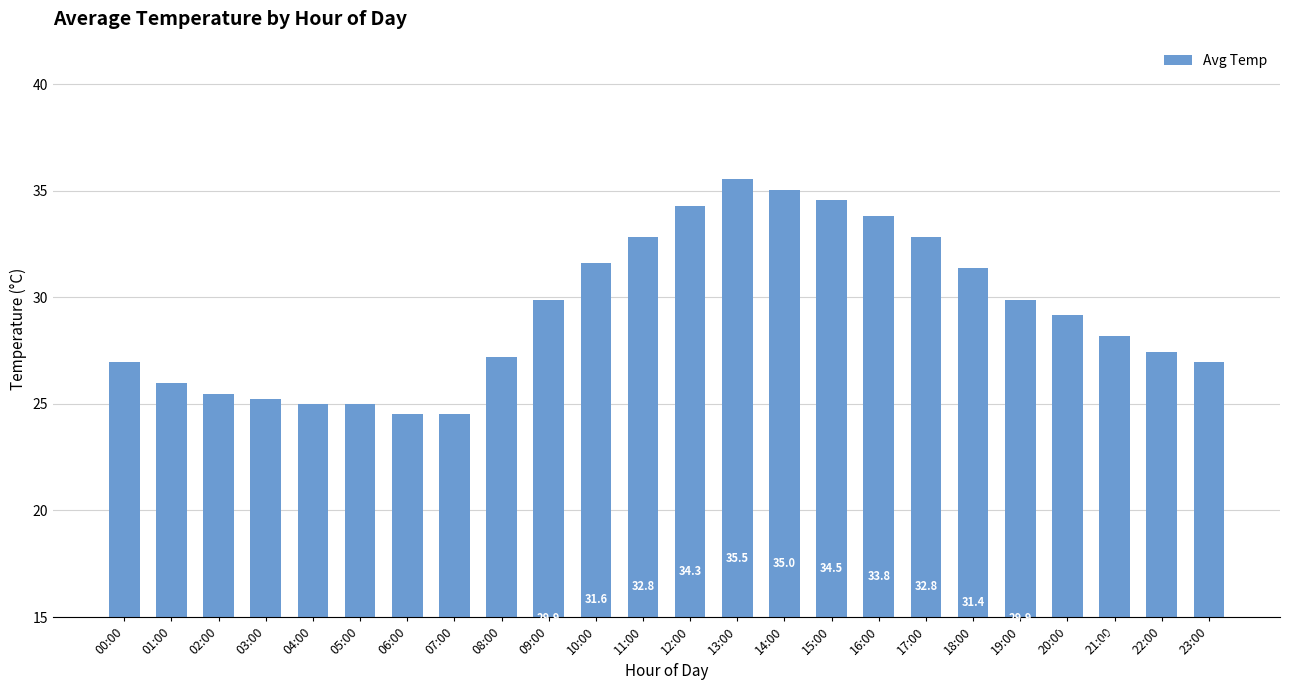

Where does the data first go above 29?

09:00